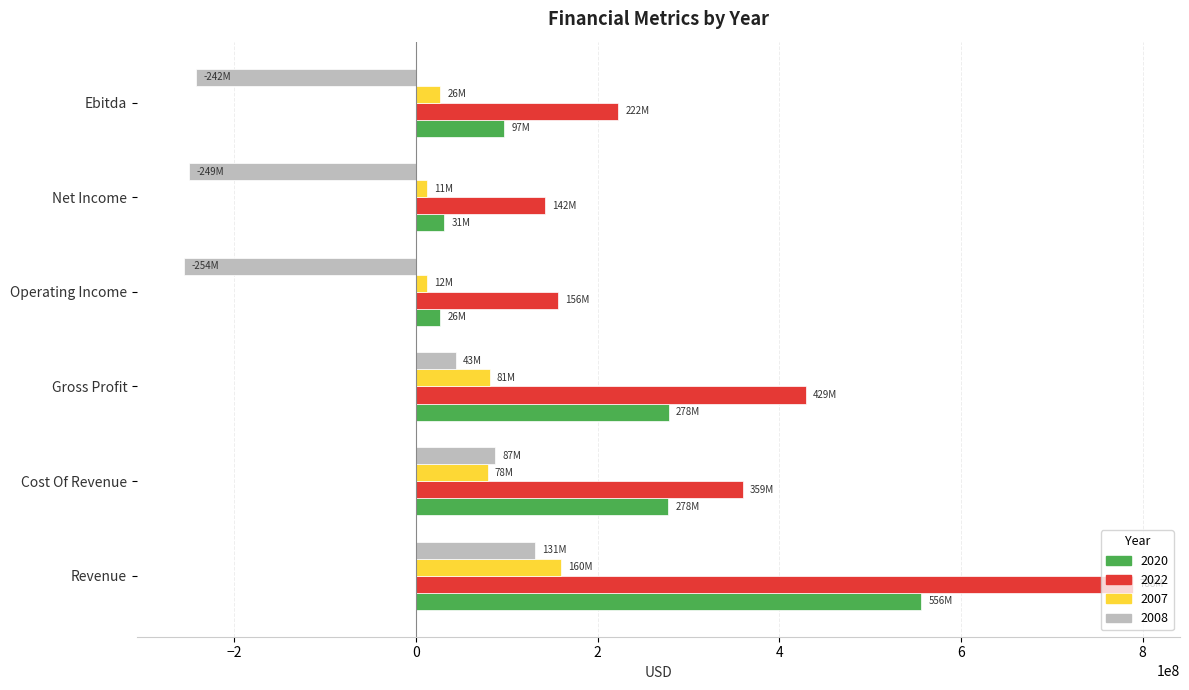

At which label is 2008 closest to -61956000?

Gross Profit